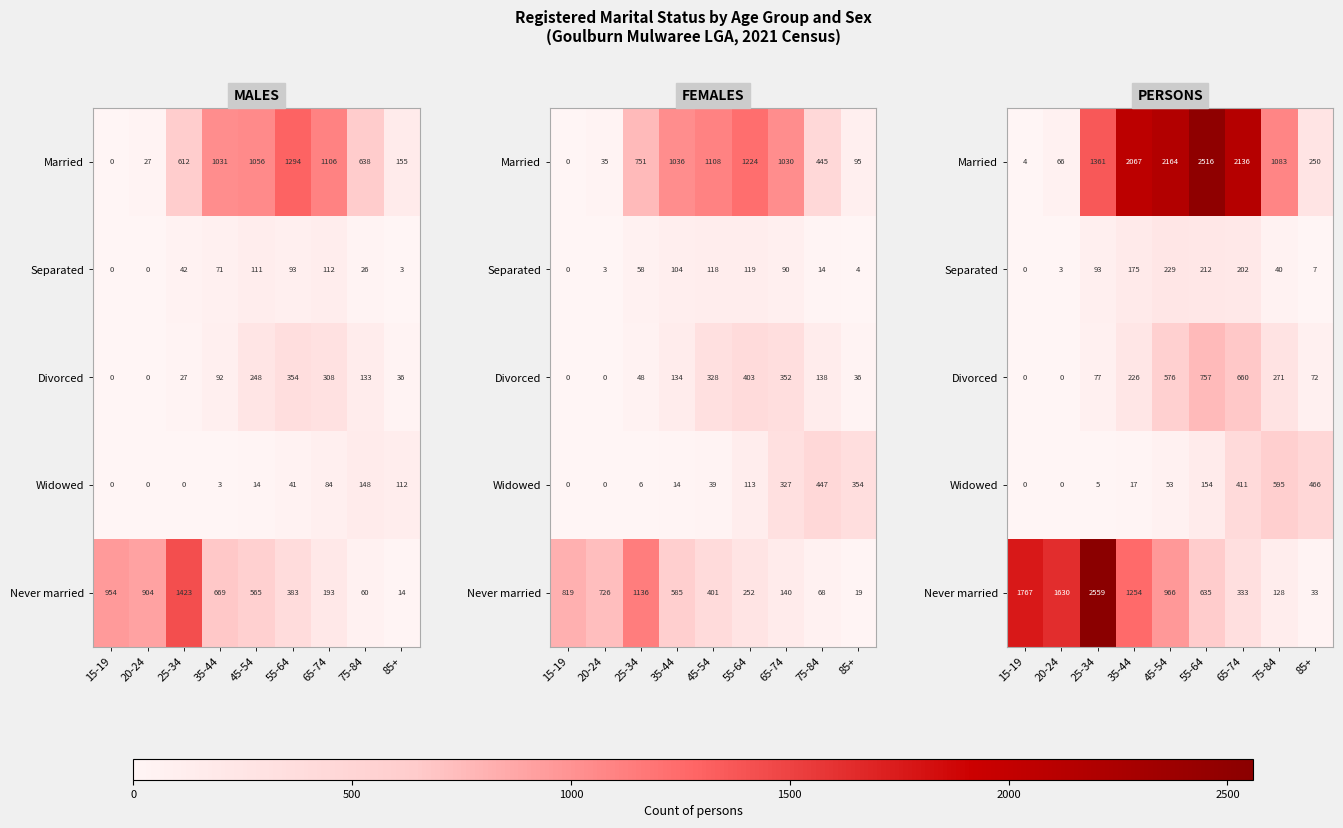

What is the total value across all series at 75-84?

2117